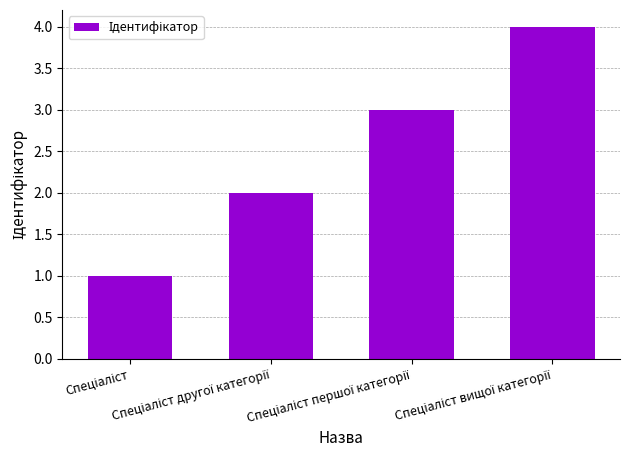

What is the greatest value displayed?

4